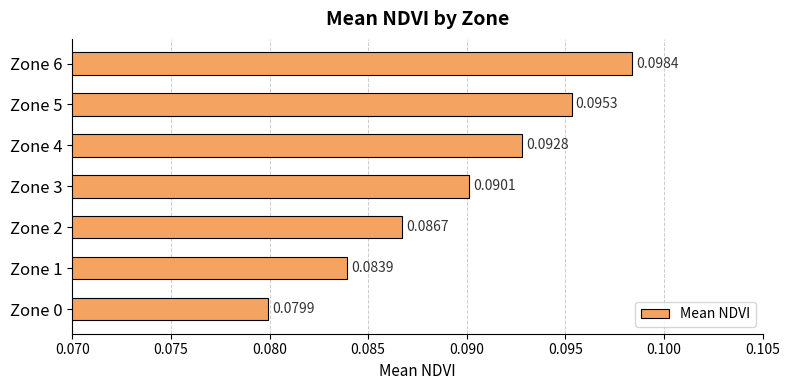

Between Zone 2 and Zone 3, which is larger?

Zone 3